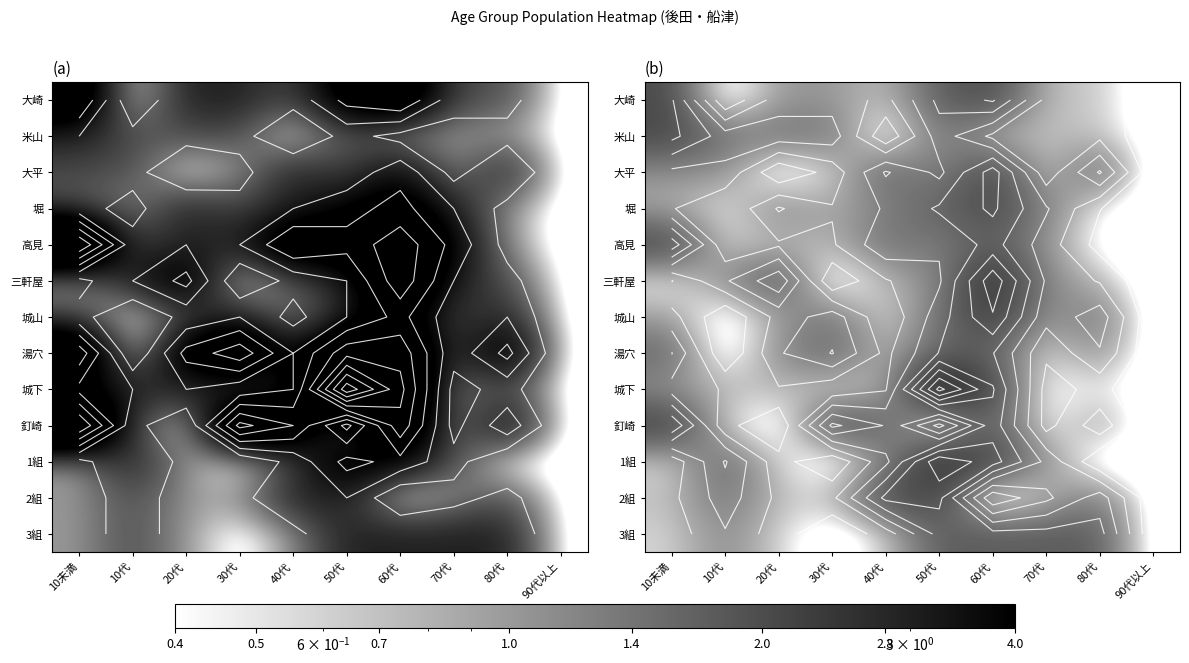

How many categories are shown in the chart?

10